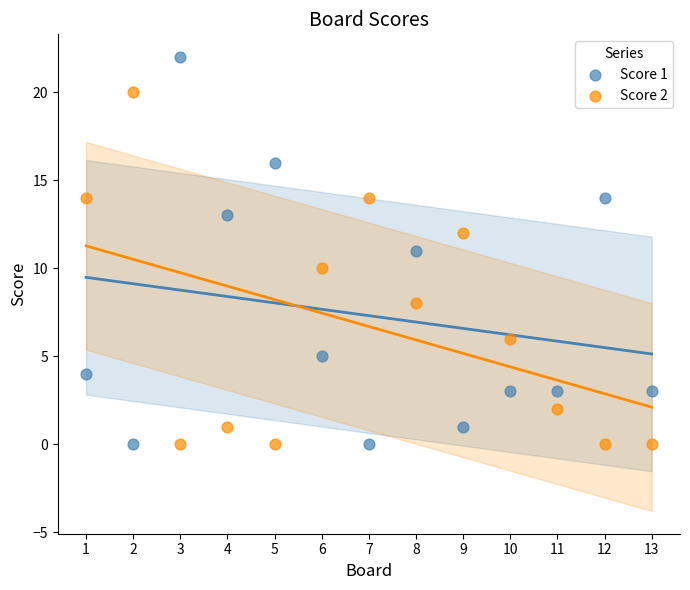

Which series reaches the maximum Y coordinate?

Score 1